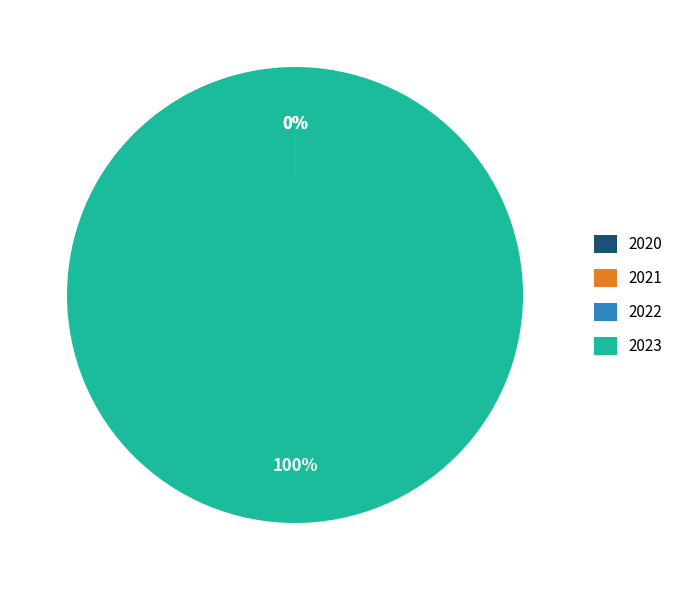

Is it true that 2023 is 100% of the pie?

True